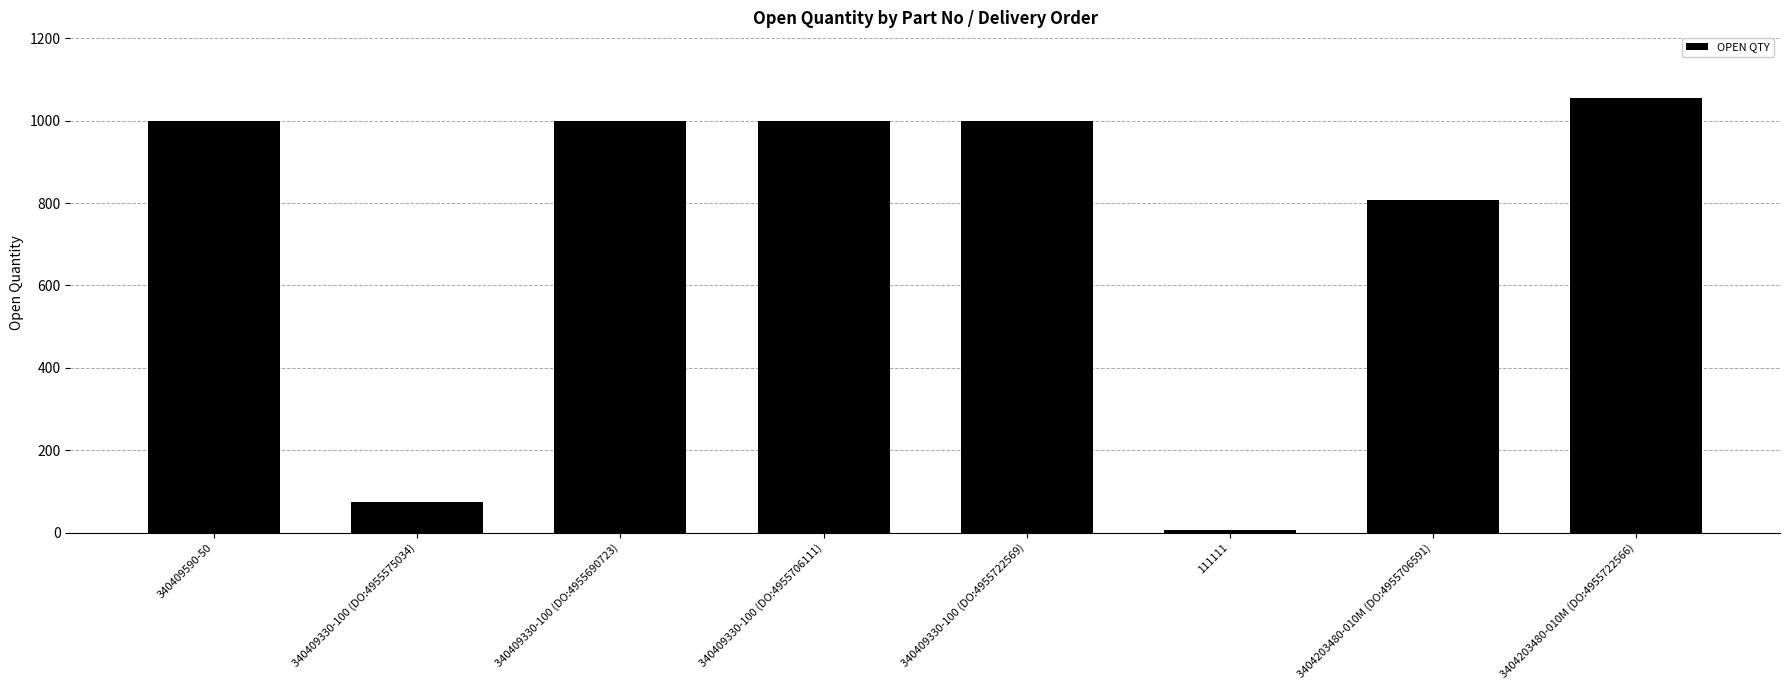

What is the sum of all values?

5941